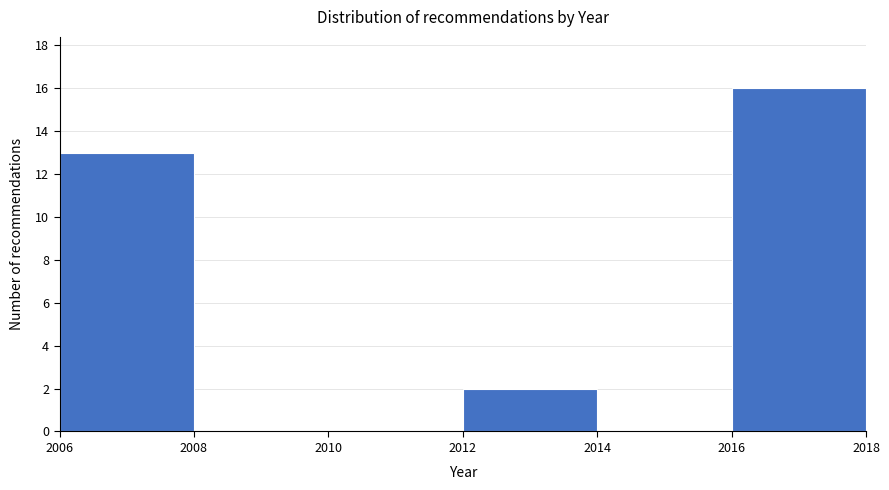

Reading left to right, transcribe this chart: for each bar, give the range it covers on the x-axis and its height. The values are not printed on the chart, so give them approximately, as read against the axis.

2006 to 2008: 13
2008 to 2010: 0
2010 to 2012: 0
2012 to 2014: 2
2014 to 2016: 0
2016 to 2018: 16